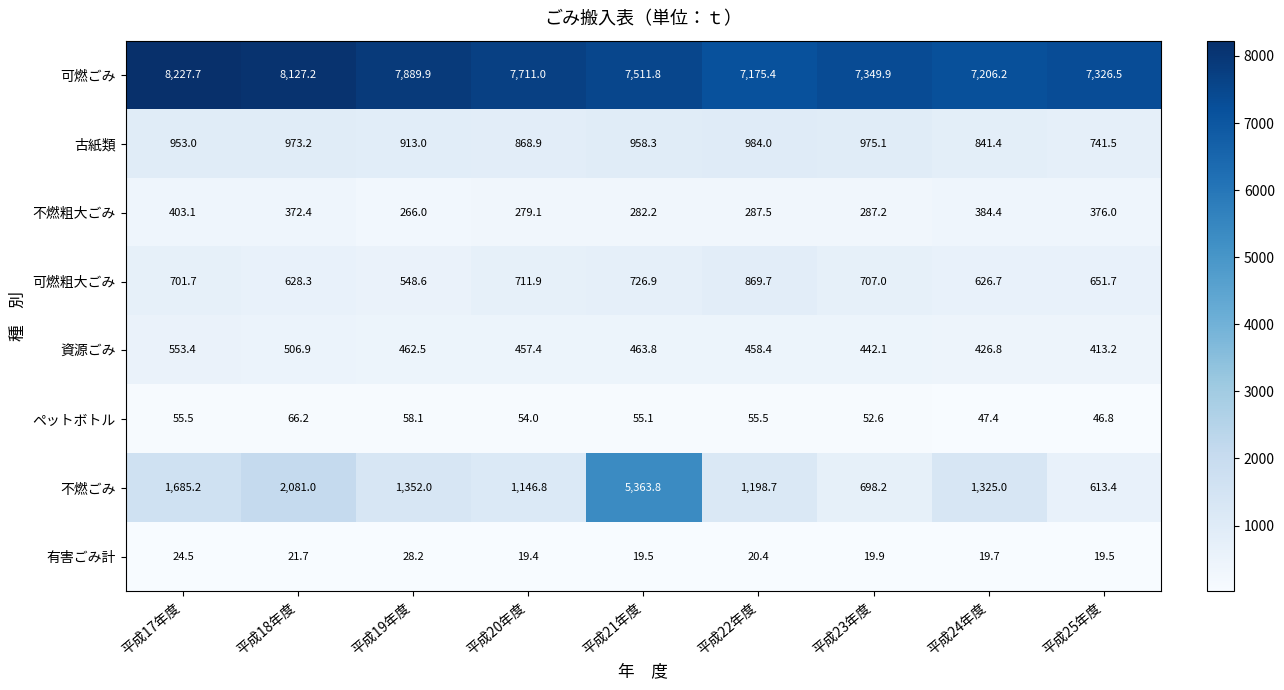

How many categories are shown in the chart?

9